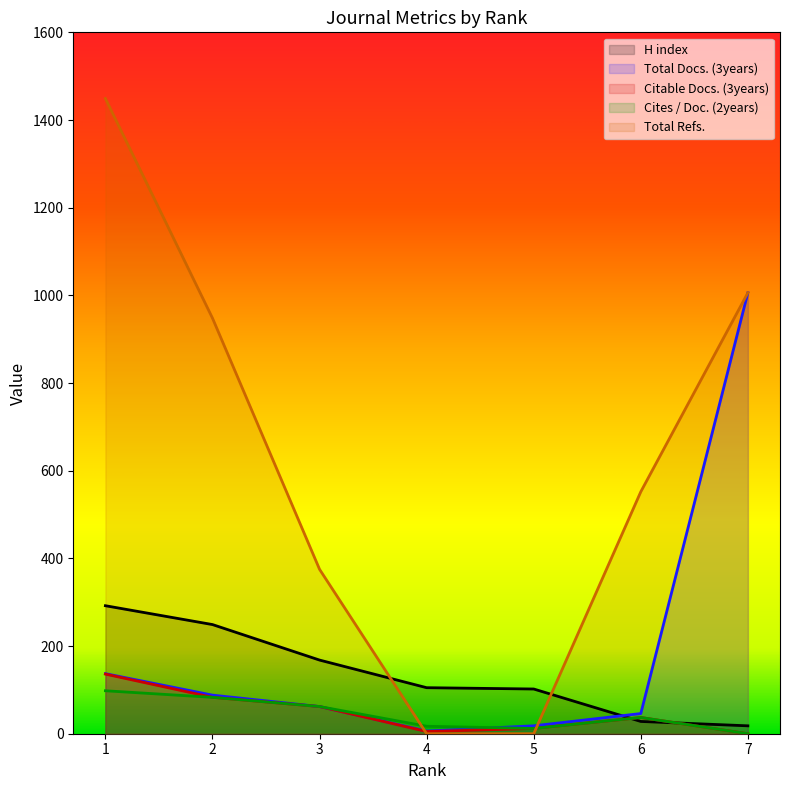

Rank the series at 5 from lowest to highest value.

Total Refs., Citable Docs. (3years), Cites / Doc. (2years), Total Docs. (3years), H index